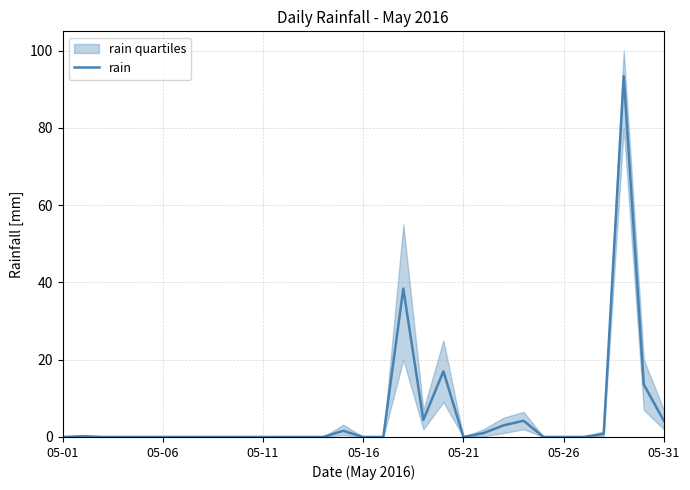

Where is the data nearest to the value 46?

17